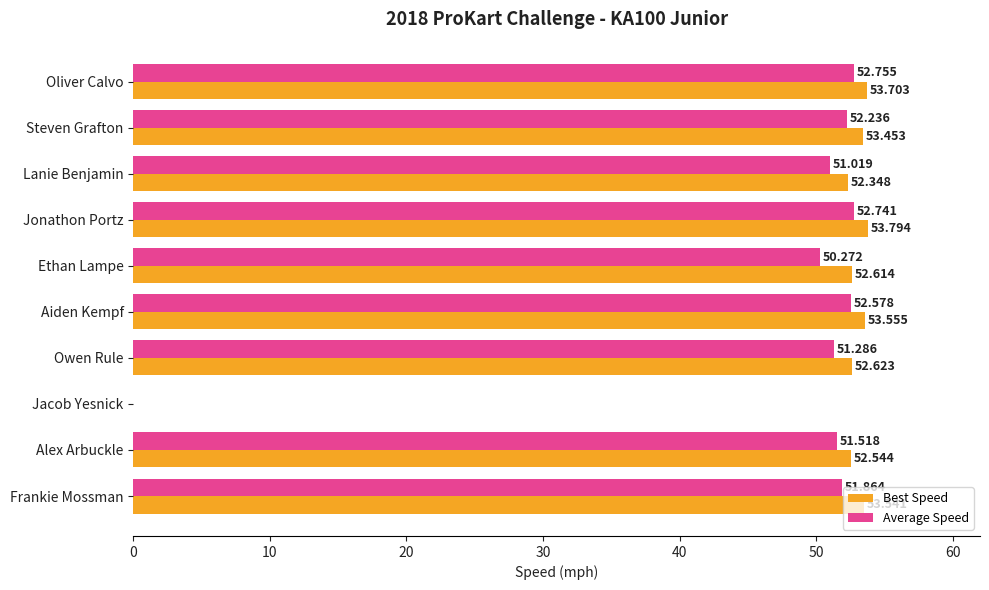

Between Jonathon Portz and Ethan Lampe, which series saw the biggest shift?

Average Speed